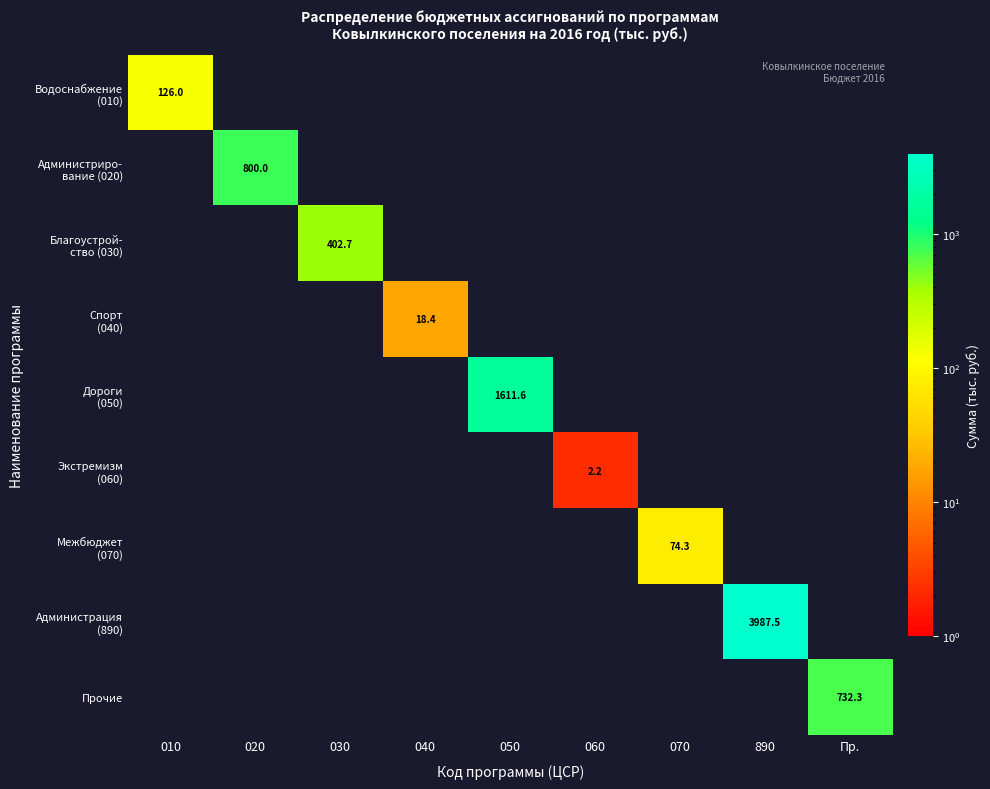

What is the greatest value displayed?

3987.5